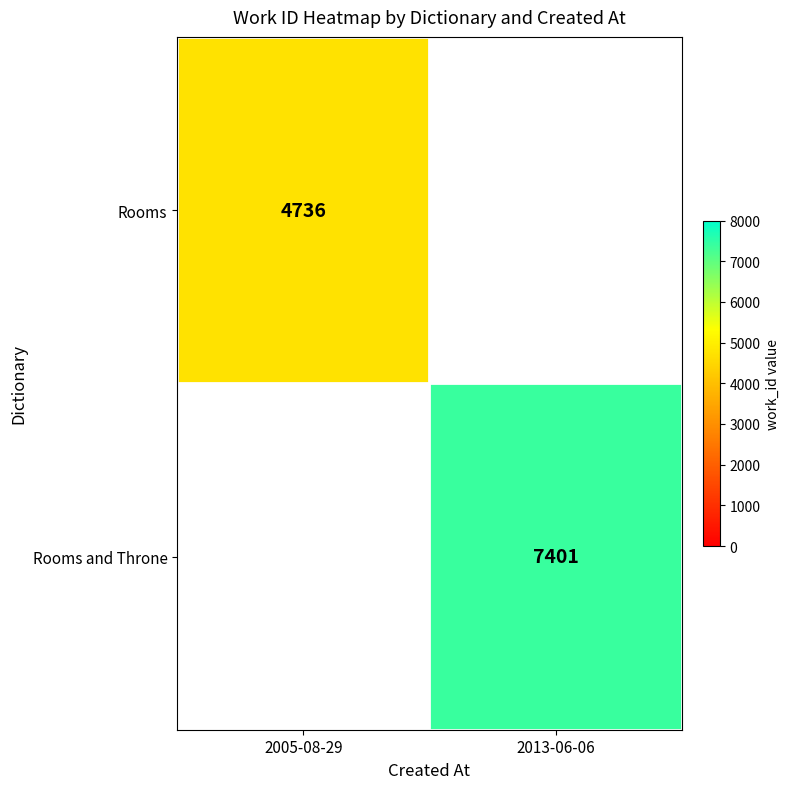

Is it true that Rooms equals 2712 at 2005-08-29?

False